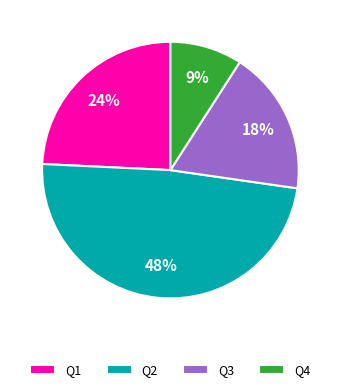

To the nearest percent, what percentage of the pie is Q3?

18%